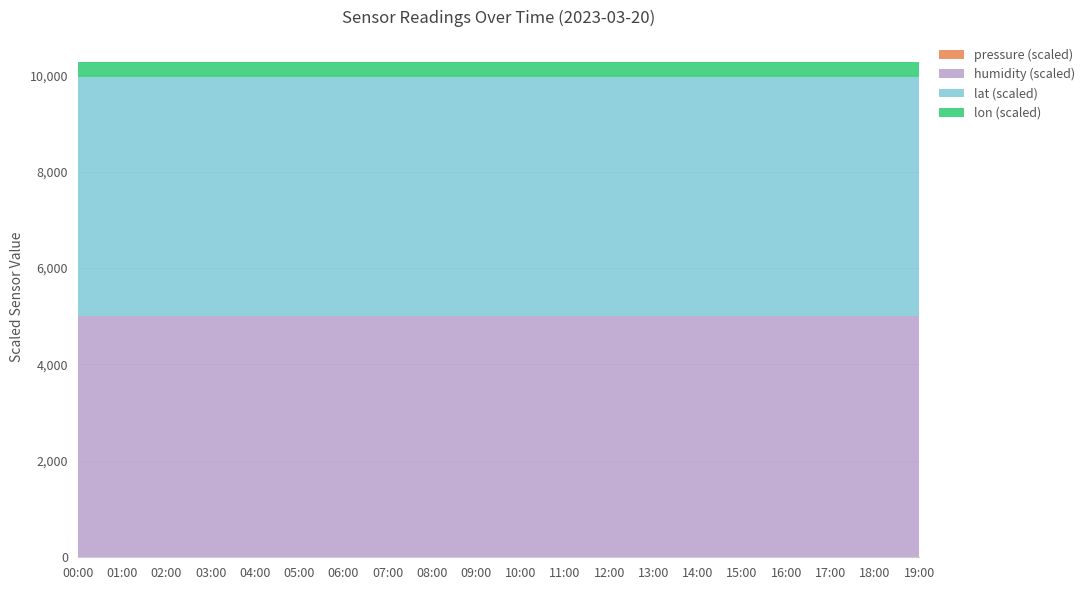

True or false: humidity and pressure intersect in this chart.

False